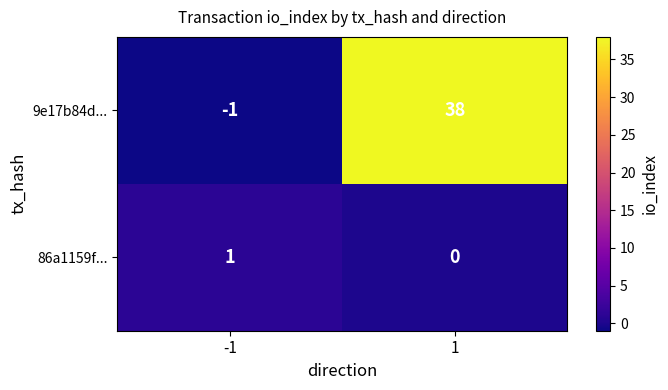

How many 9e17b84d... values are between -1 and 38?

2